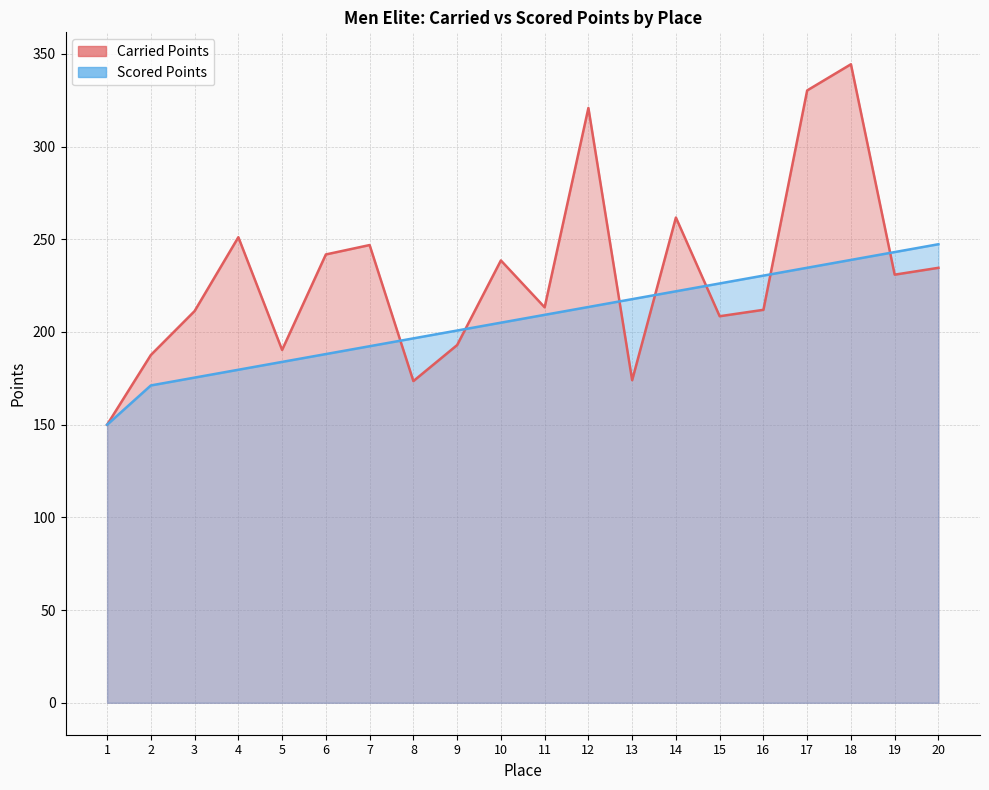

Reading left to right, extract all data points from this chart.

150.0	171.2	175.4	179.6	183.9	188.1	192.3	196.5	200.8	205.0	209.2	213.5	217.7	221.9	226.2	230.4	234.6	238.9	243.1	247.3